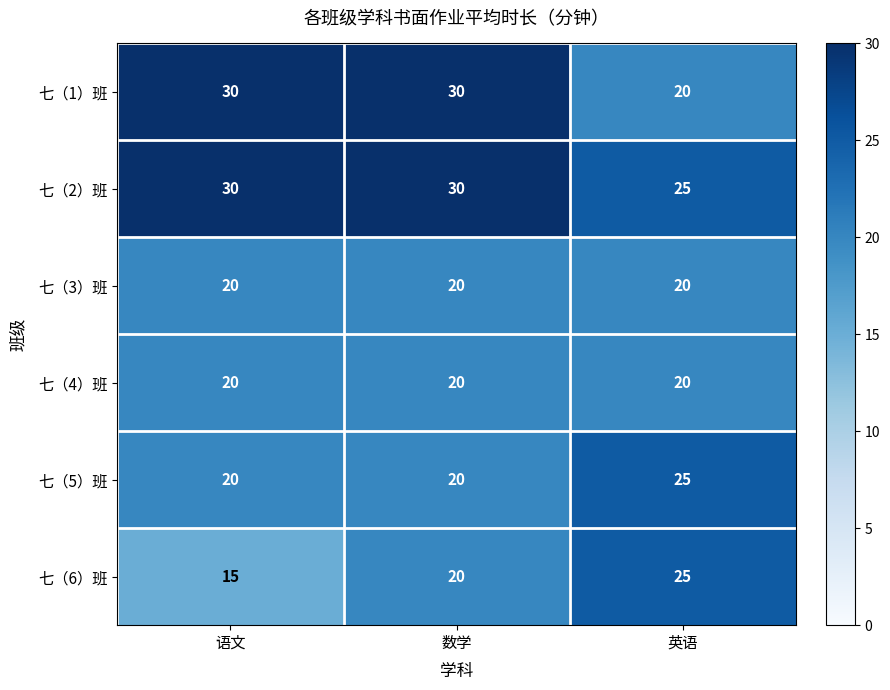

What is the maximum value for 七（5）班?

25